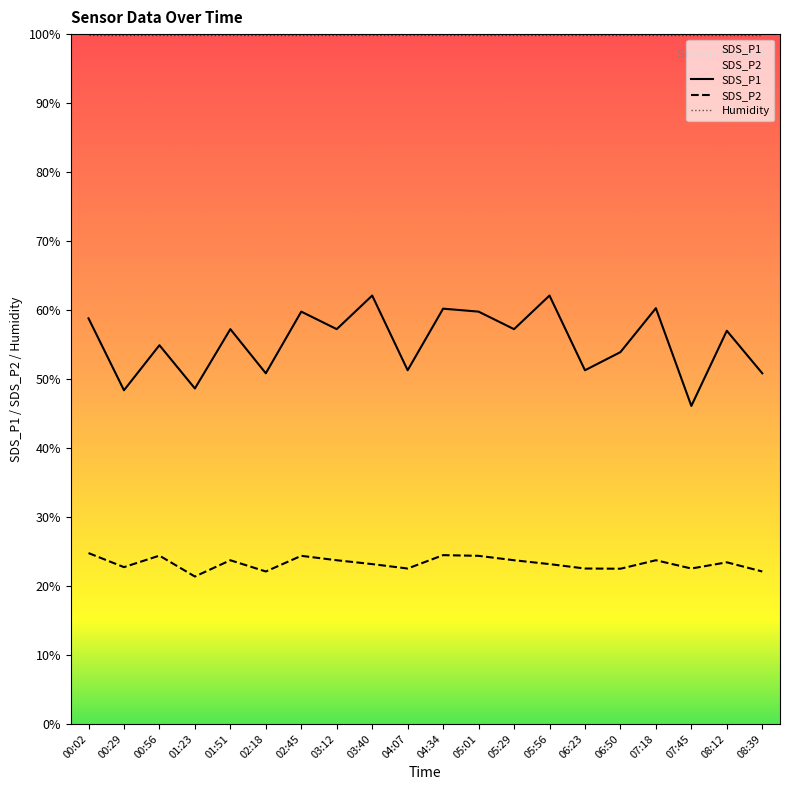

Rank the series by their average value, from highest to lowest.

Humidity, SDS_P1, SDS_P2